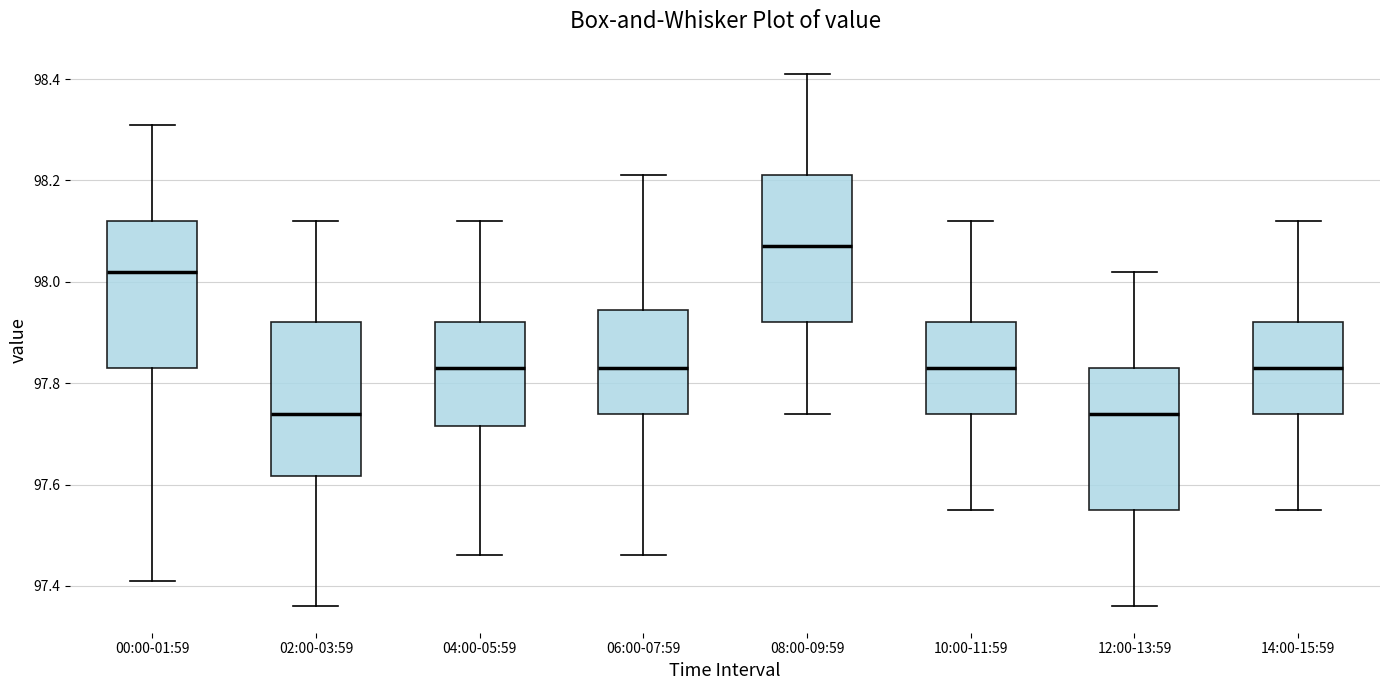

Reading left to right, transcribe this box plot: for each box, give where its median line is, the range the box spans, and where its two whiskers end, as read against the y-axis. The values are not printed on the chart, so give them approximately, as read against the axis.

00:00-01:59: median 98.02, box 97.84 to 98.12, whiskers 97.42 to 98.32
02:00-03:59: median 97.74, box 97.62 to 97.92, whiskers 97.36 to 98.12
04:00-05:59: median 97.84, box 97.72 to 97.92, whiskers 97.46 to 98.12
06:00-07:59: median 97.84, box 97.74 to 97.94, whiskers 97.46 to 98.22
08:00-09:59: median 98.08, box 97.92 to 98.22, whiskers 97.74 to 98.42
10:00-11:59: median 97.84, box 97.74 to 97.92, whiskers 97.56 to 98.12
12:00-13:59: median 97.74, box 97.56 to 97.84, whiskers 97.36 to 98.02
14:00-15:59: median 97.84, box 97.74 to 97.92, whiskers 97.56 to 98.12